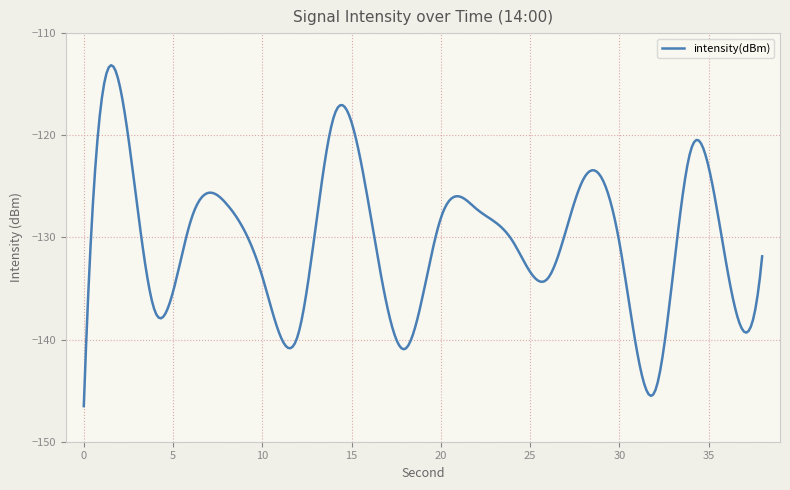

What is the minimum value shown in the chart?

-146.5